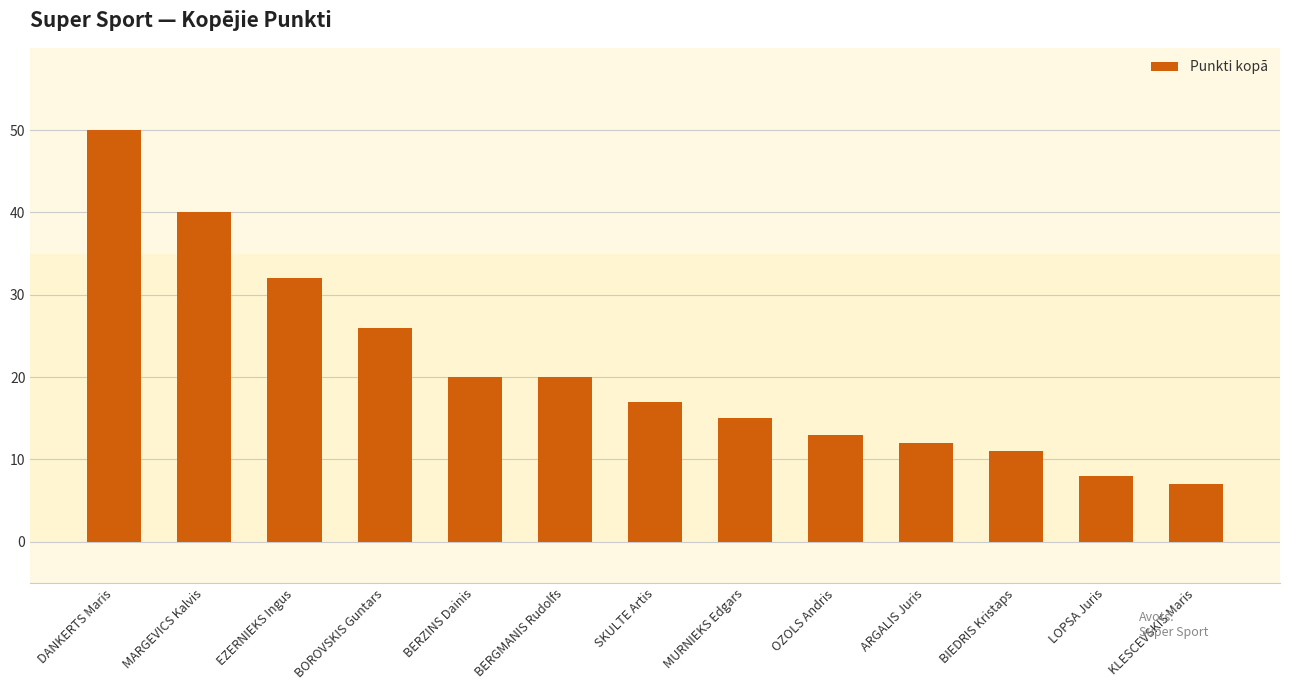

What is the sum of the values at SKULTE Artis and LOPSA Juris?

25